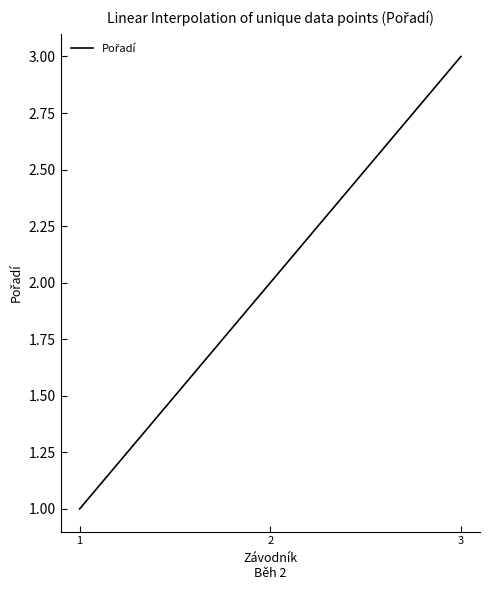

Reading left to right, list all the values displayed in this chart.

1=1	2=2	3=3